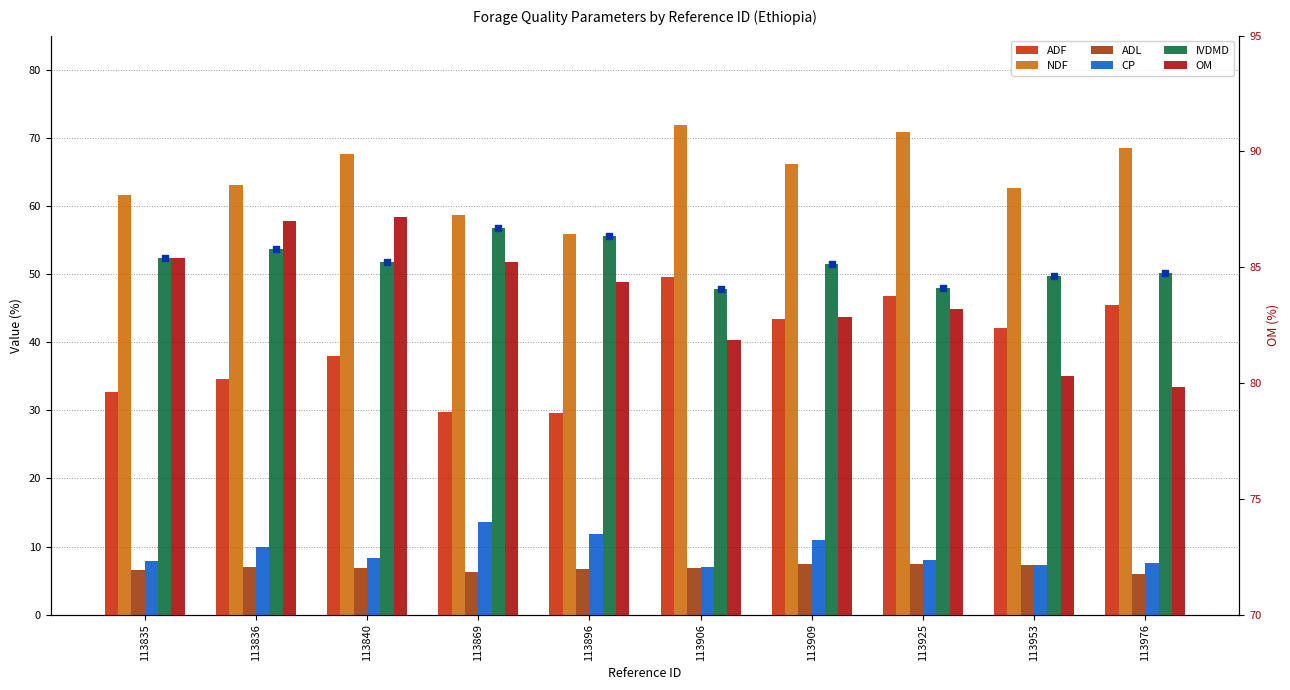

Is the value of NDF at 113840 greater than the value of OM at 113840?

No